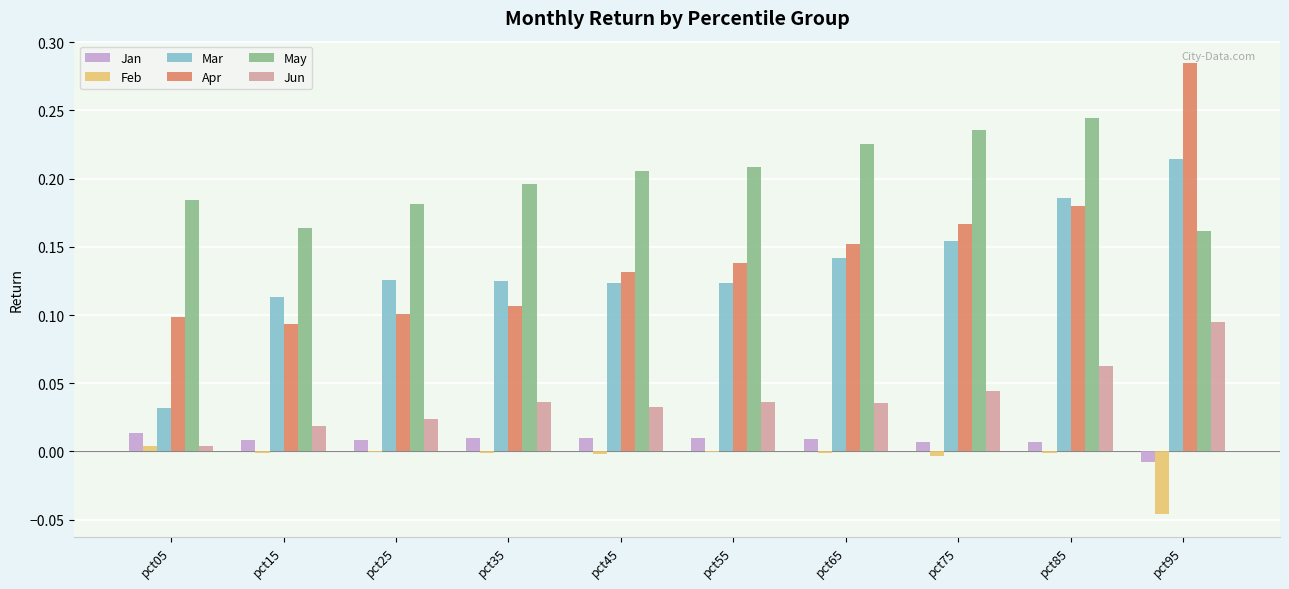

Between pct15 and pct35, which series saw the biggest shift?

May